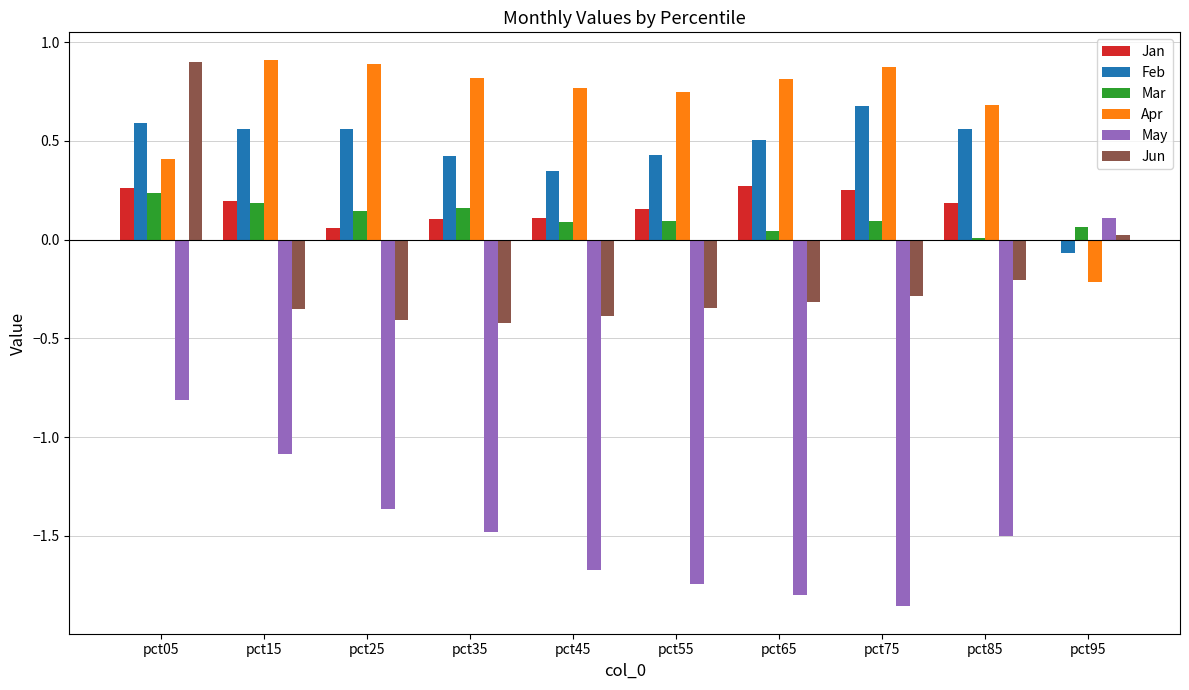

What is the sum of the May values at pct35 and pct75?

-3.3